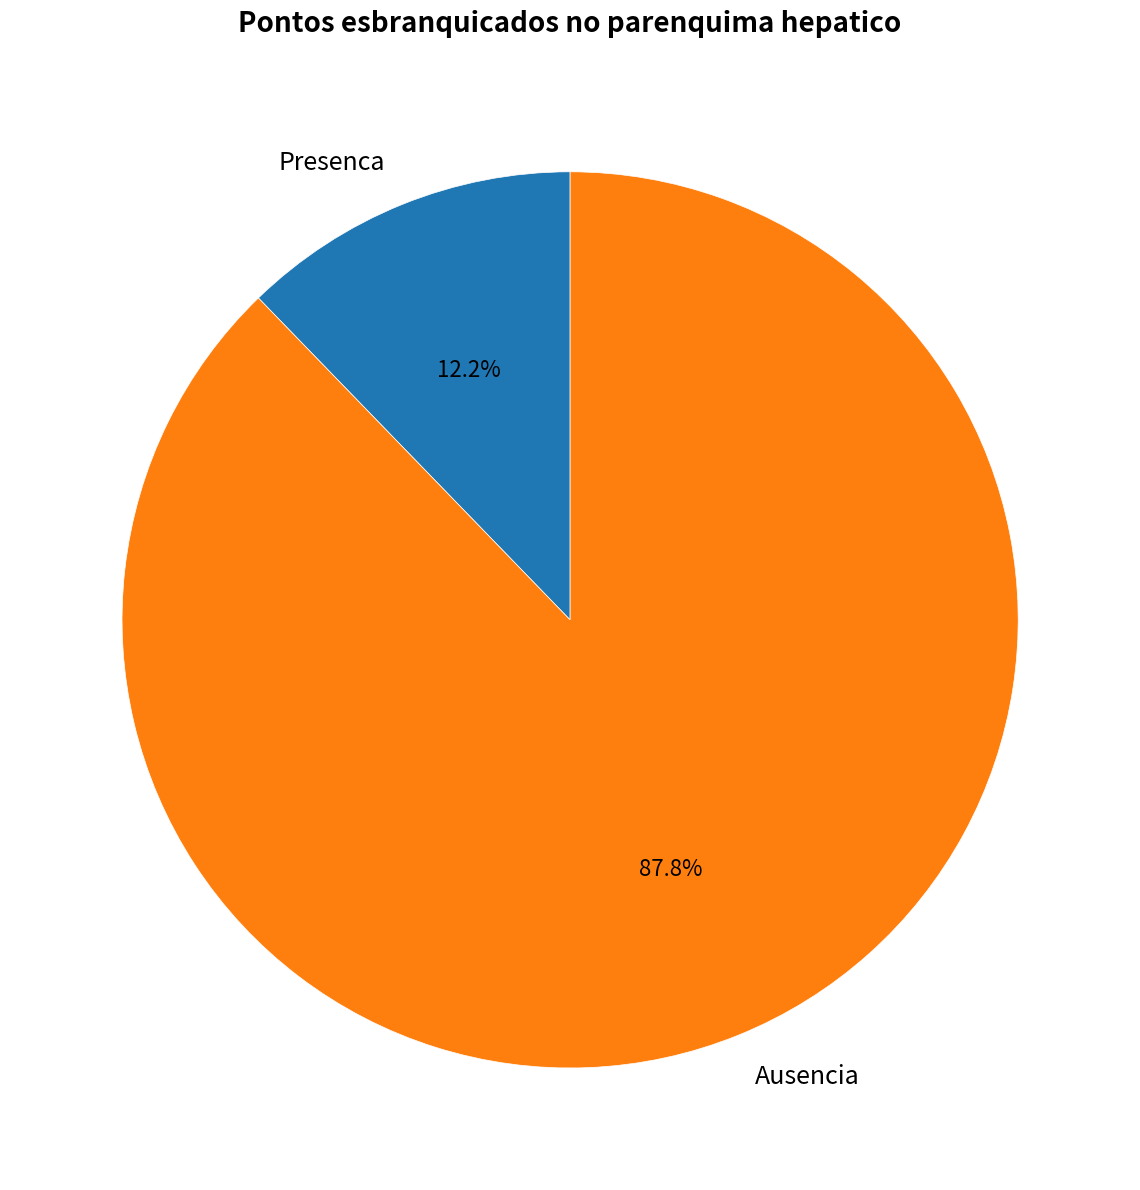

Combined, do Ausencia and Presenca account for over 50%?

Yes